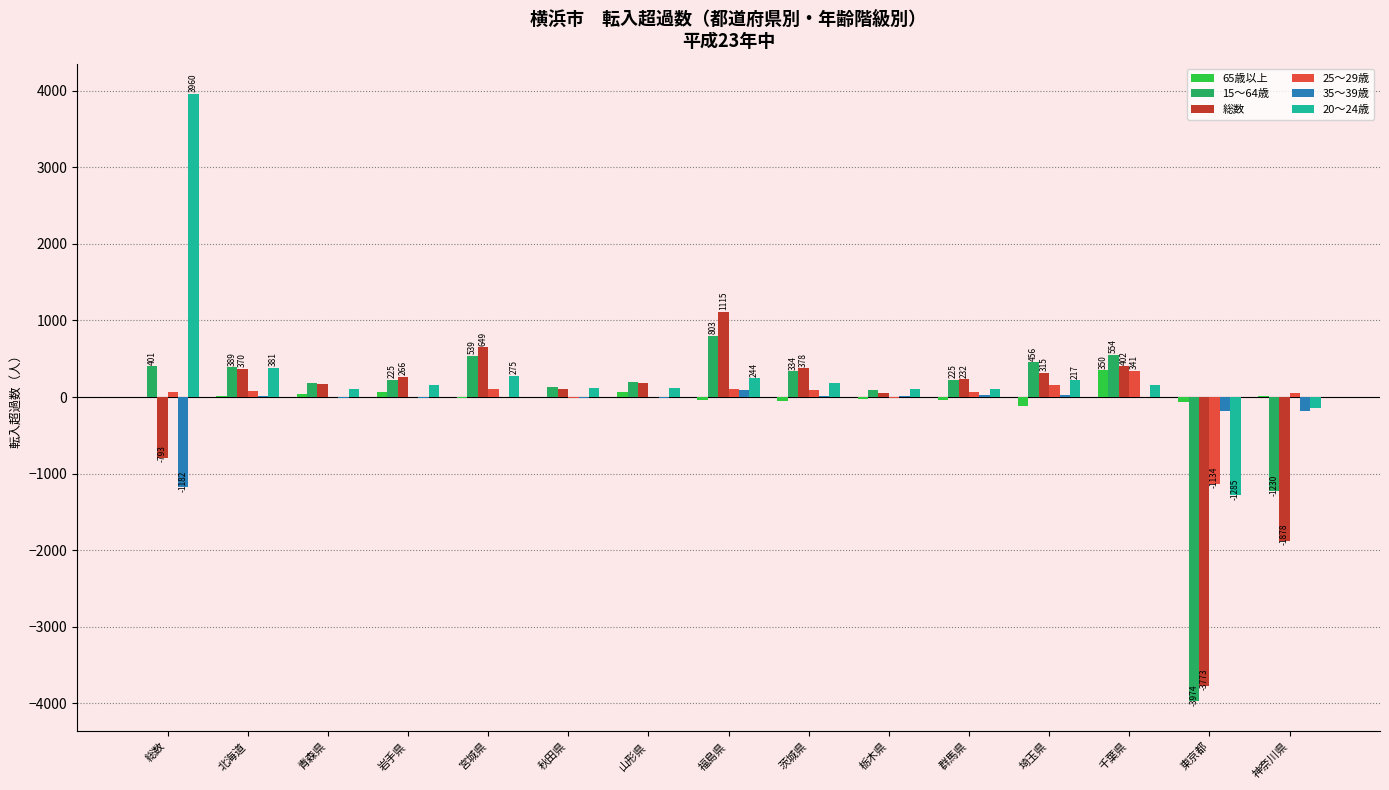

Does the chart contain stacked bars?

No